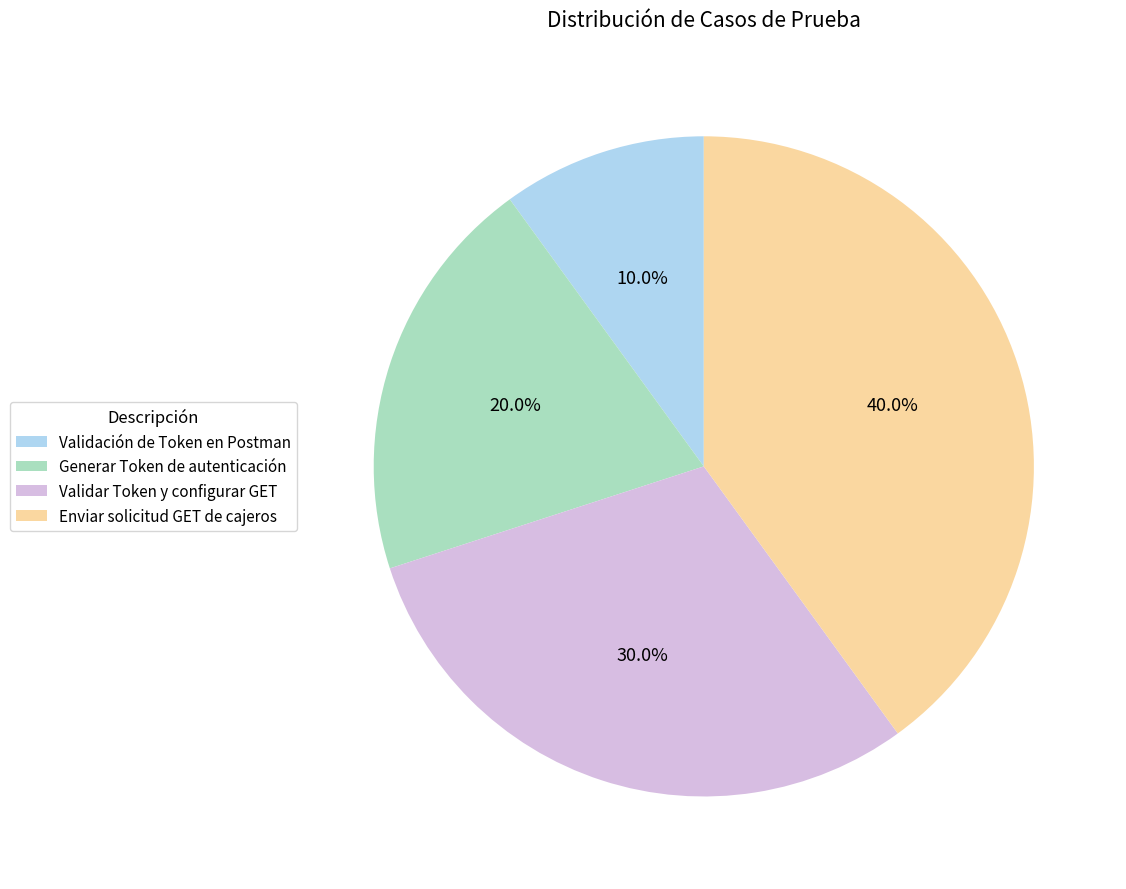

Approximately how many times larger is the value at Validar Token y configurar GET compared to Validación de Token en Postman?

3.0